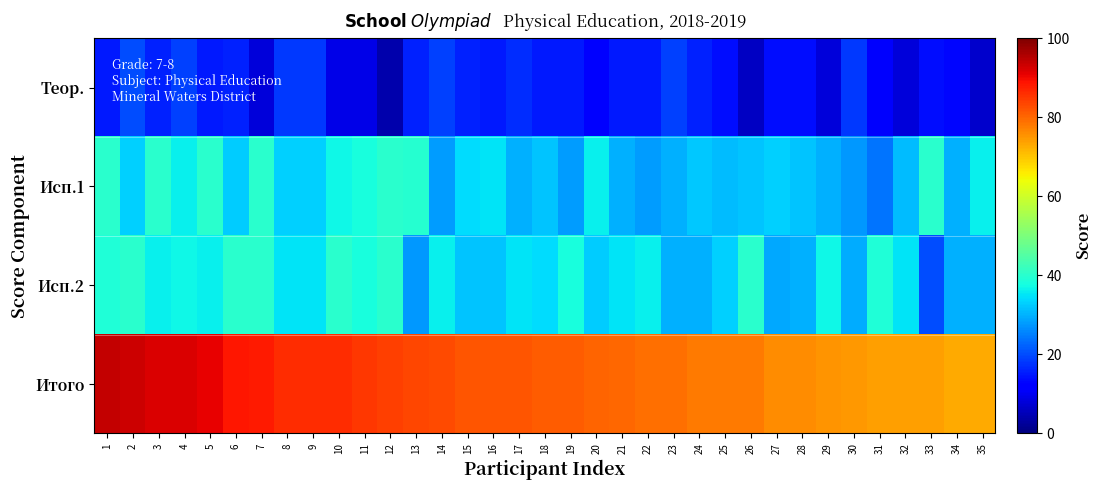

Rank the series at 26 from lowest to highest value.

Теор., Исп.1, Исп.2, Итого